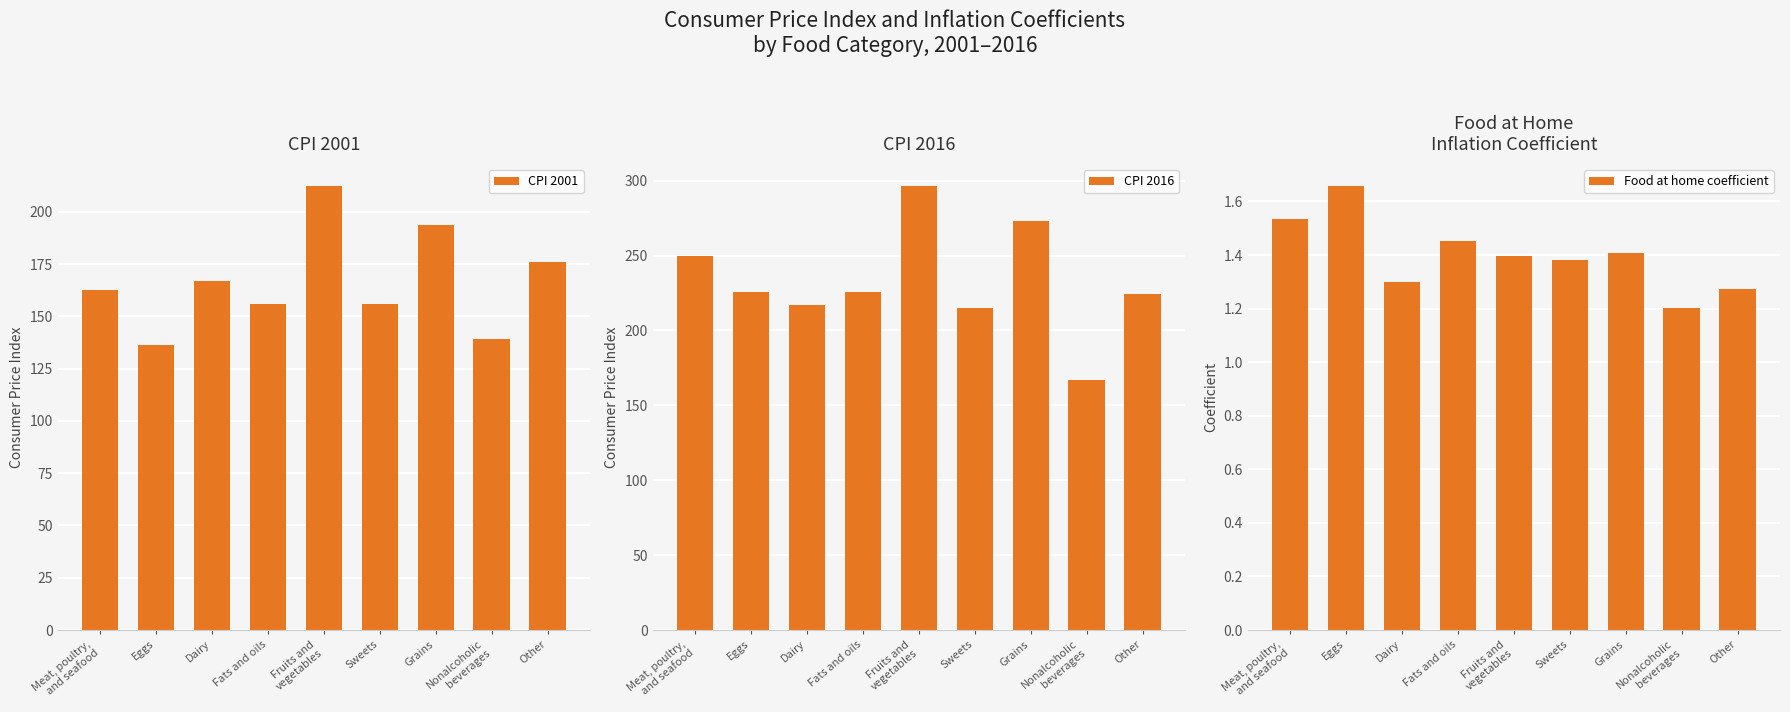

Which category has the lowest value in the CPI 2016 series?

Nonalcoholic
beverages